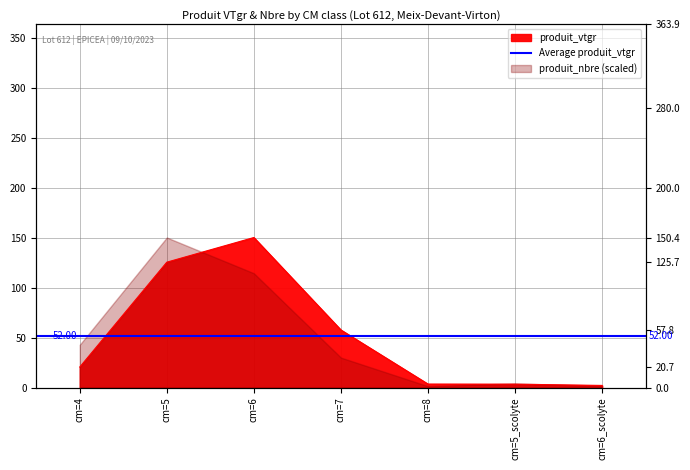

The value at cm=7 is 14.6. True or false?

False